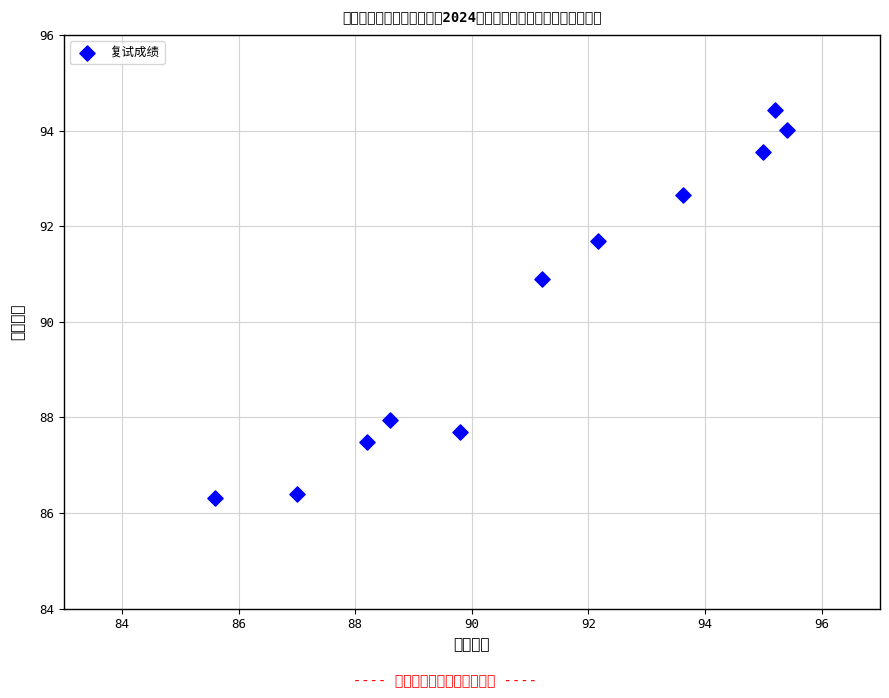

What is the range of Y values (max minus min)?

8.1